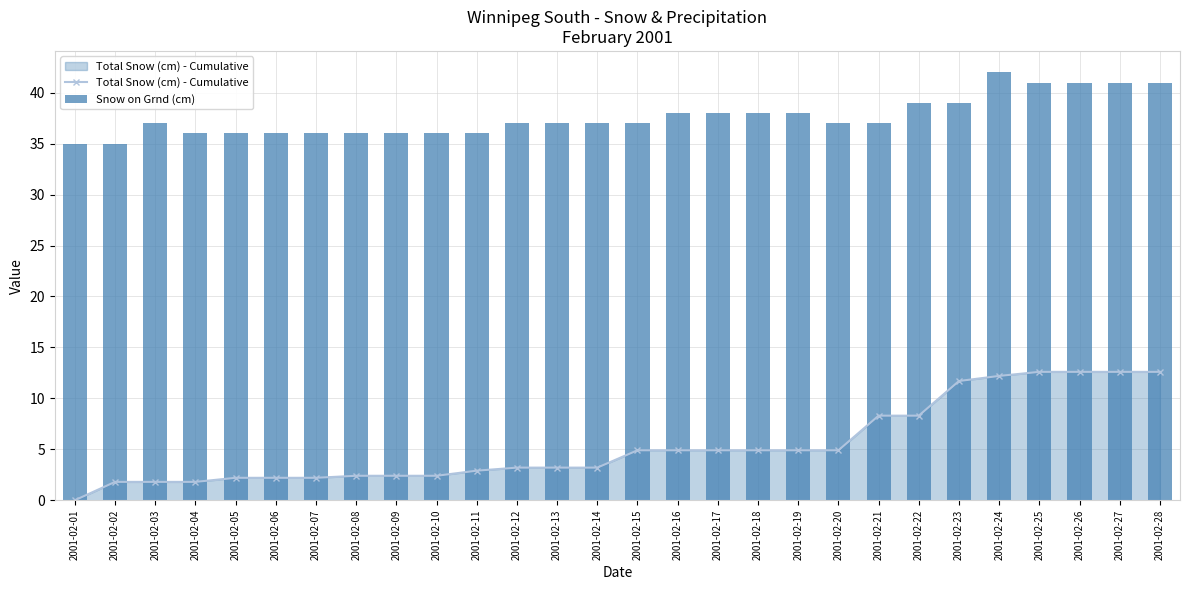

What is the sum of all Total Snow (cm) - Cumulative values?

152.0